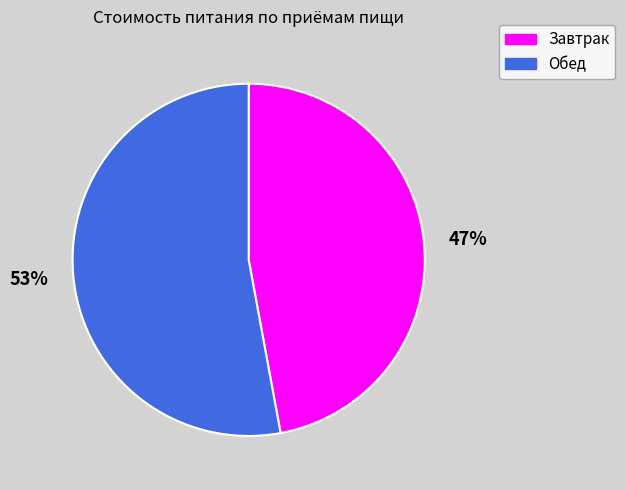

Which slice is the largest?

Обед